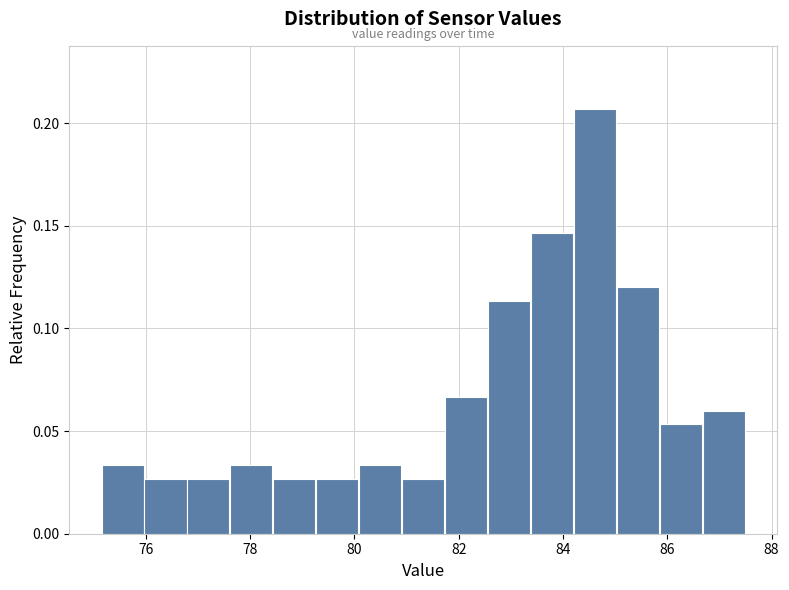

How tall is the bar that spans 86.6 to 87.6 on the x-axis? Neither the bar edges nor the heights are printed on the chart, so give them approximately, as read against the axes.

0.060